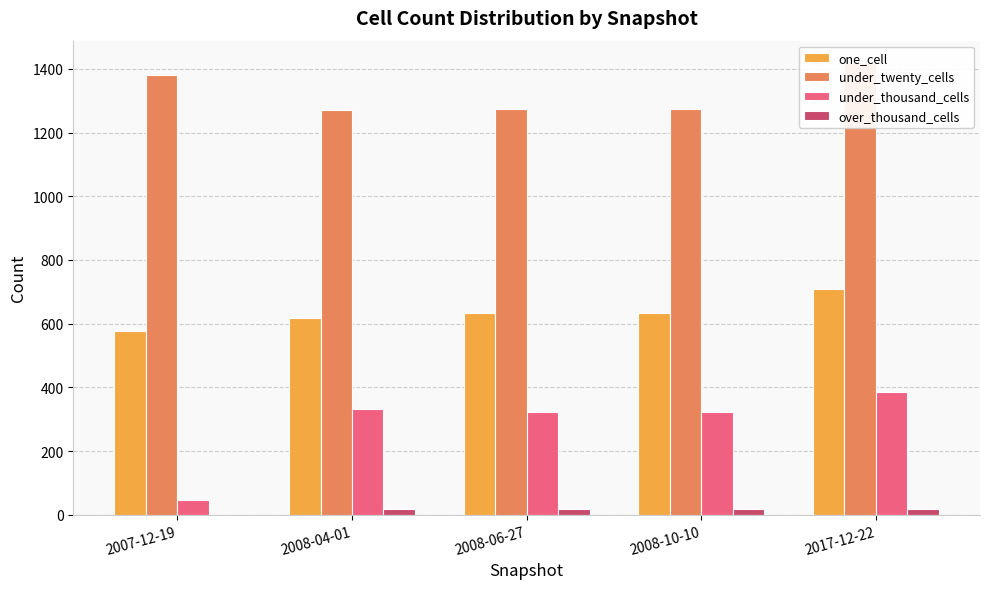

Between 2007-12-19 and 2017-12-22, which is larger?

2017-12-22